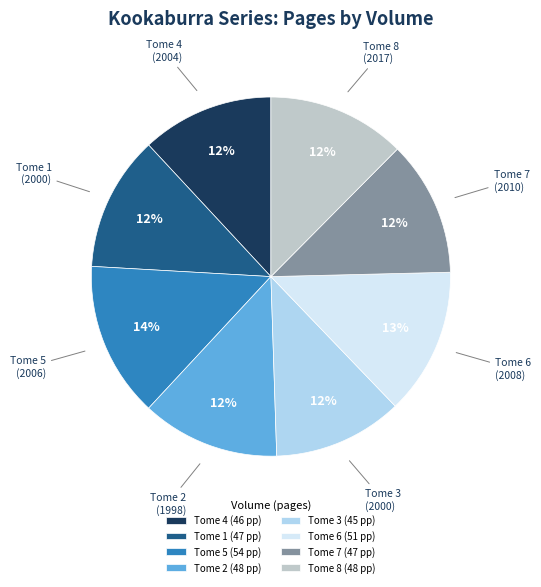

To the nearest percent, what is the difference between the largest and smallest slice percentages?

2%